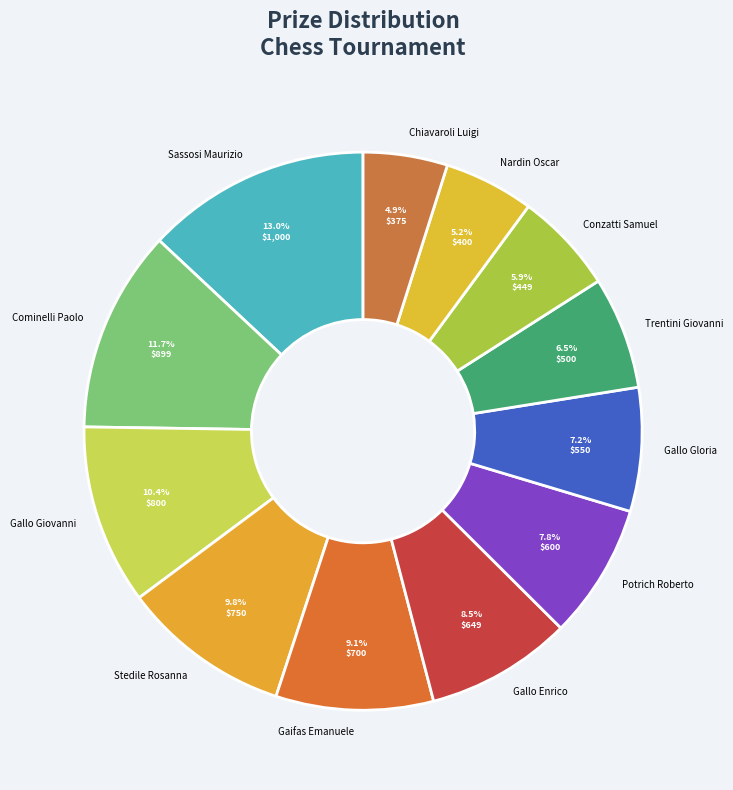

To the nearest percent, what is the combined percentage of Chiavaroli Luigi and Potrich Roberto?

13%